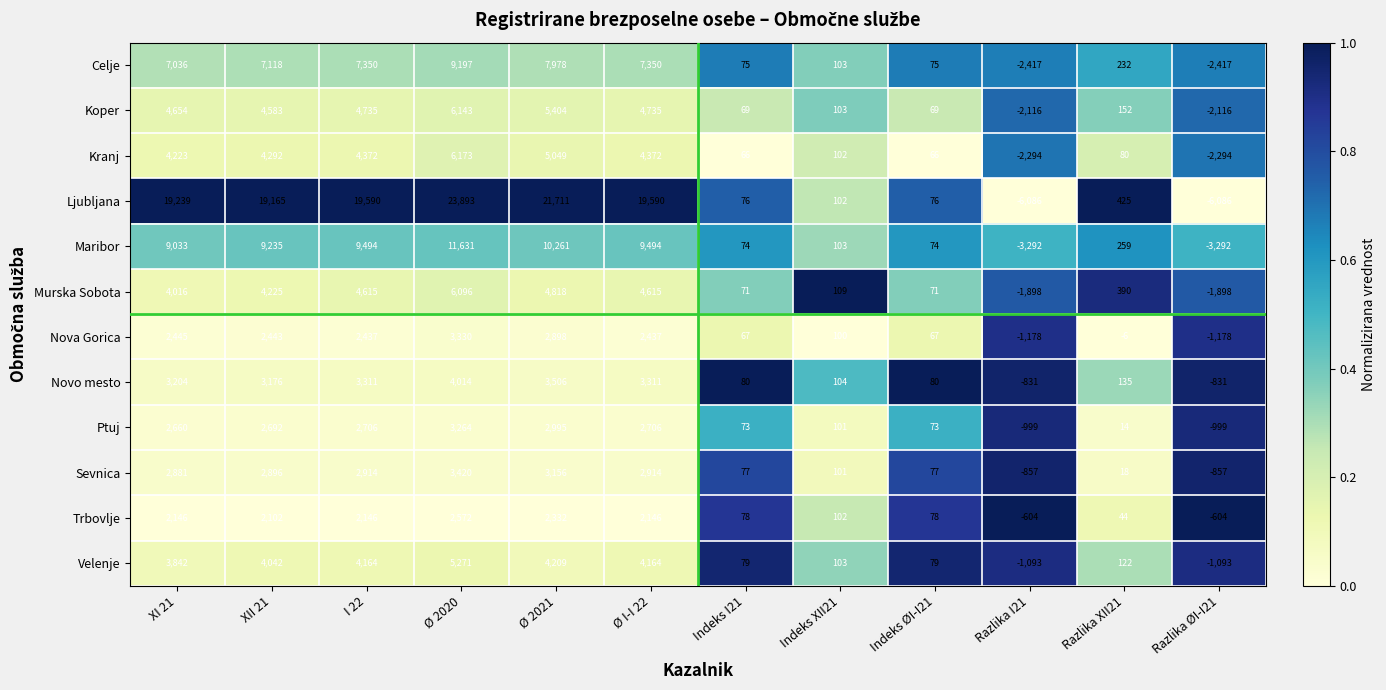

At which category is the sum across all series the highest?

Ø 2020